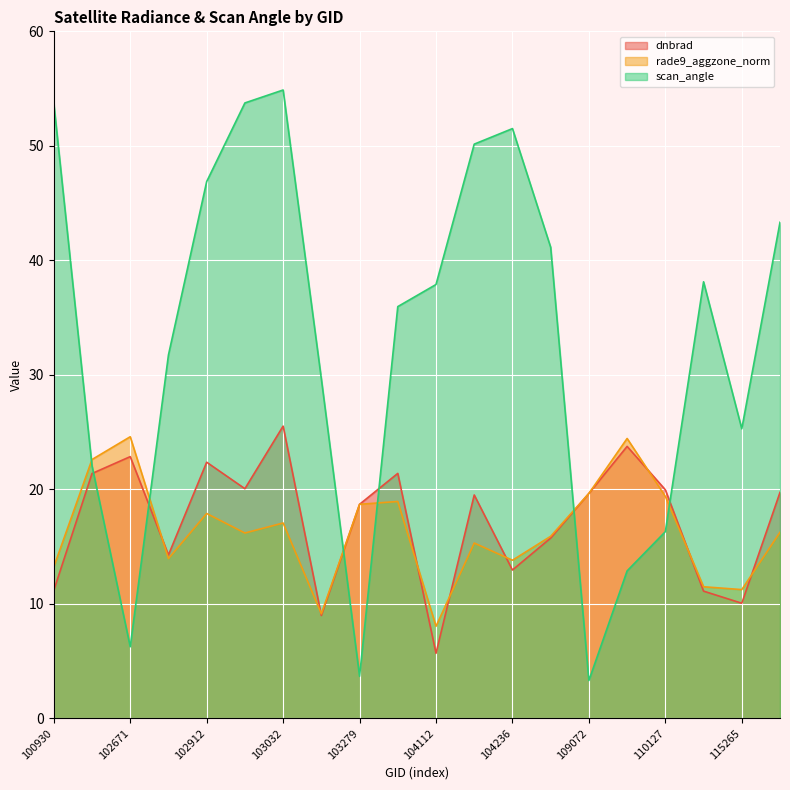

At which label is rade9_aggzone_norm closest to 16?

104355